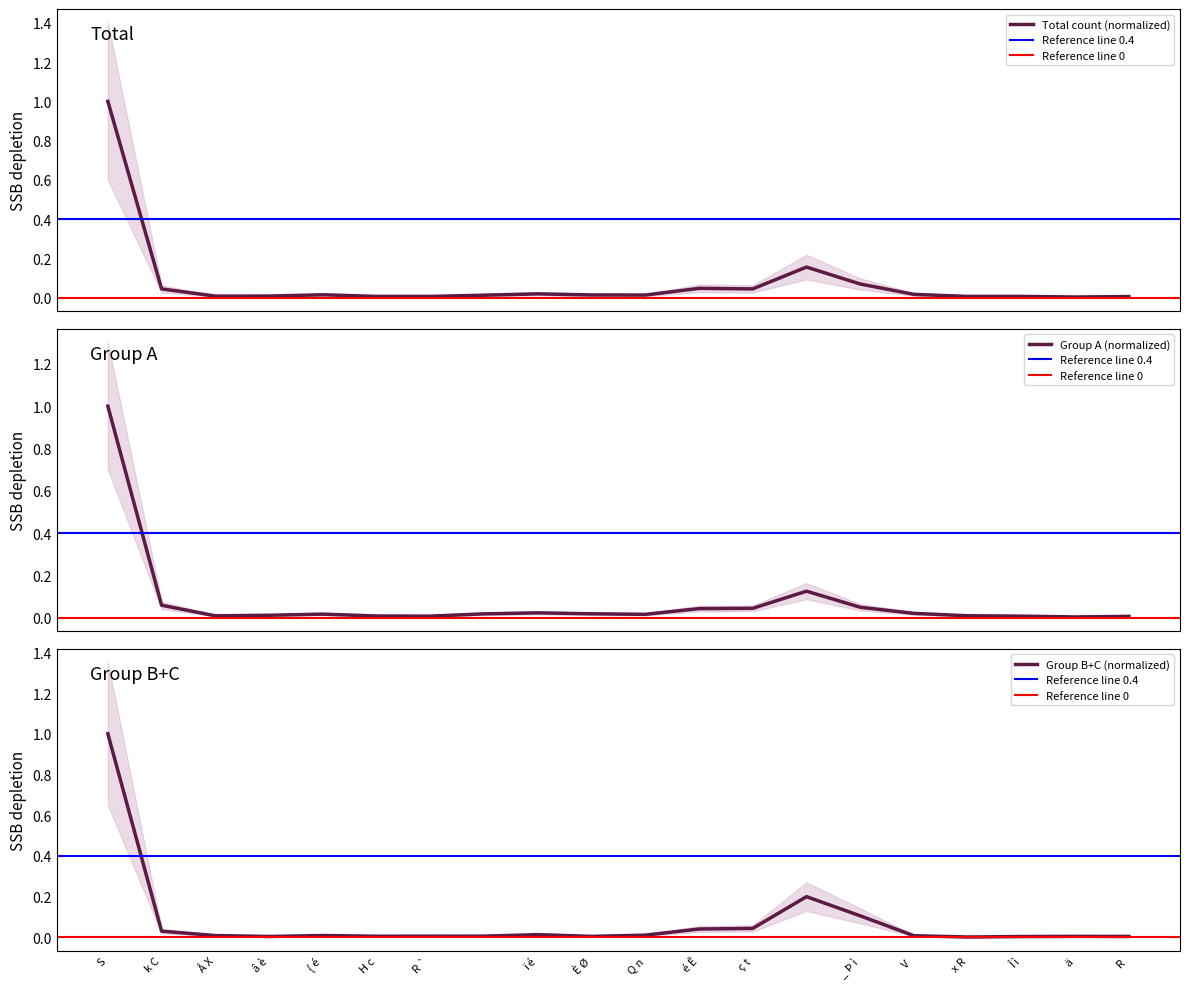

At which label is Total closest to 0?

 ä